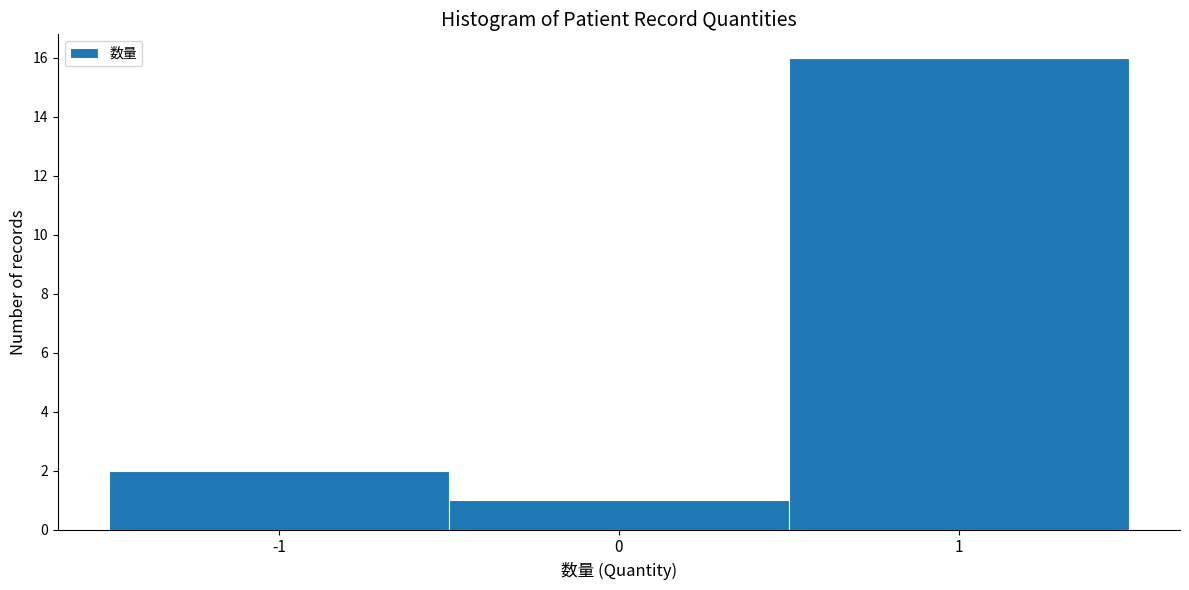

How tall is the bar that spans -0.5 to 0.5 on the x-axis? The values are not printed on the chart, so give them approximately, as read against the axis.

1